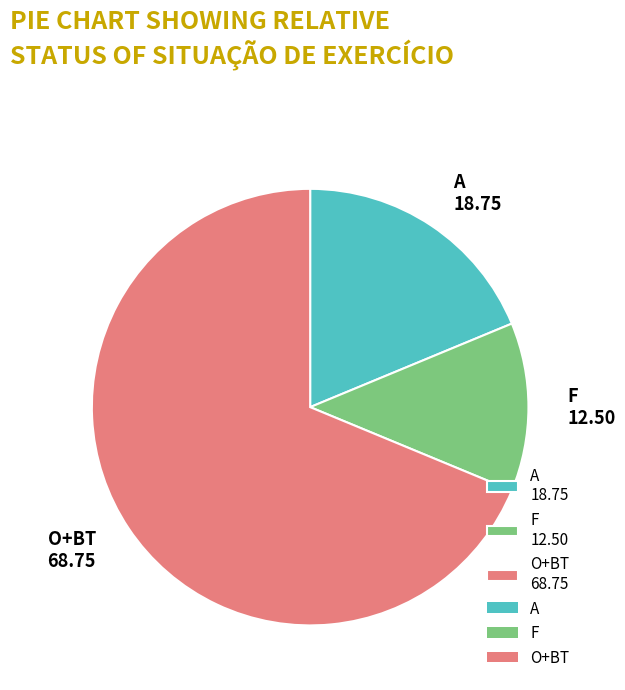

Does O+BT 68.75 account for over 50% of the chart?

Yes